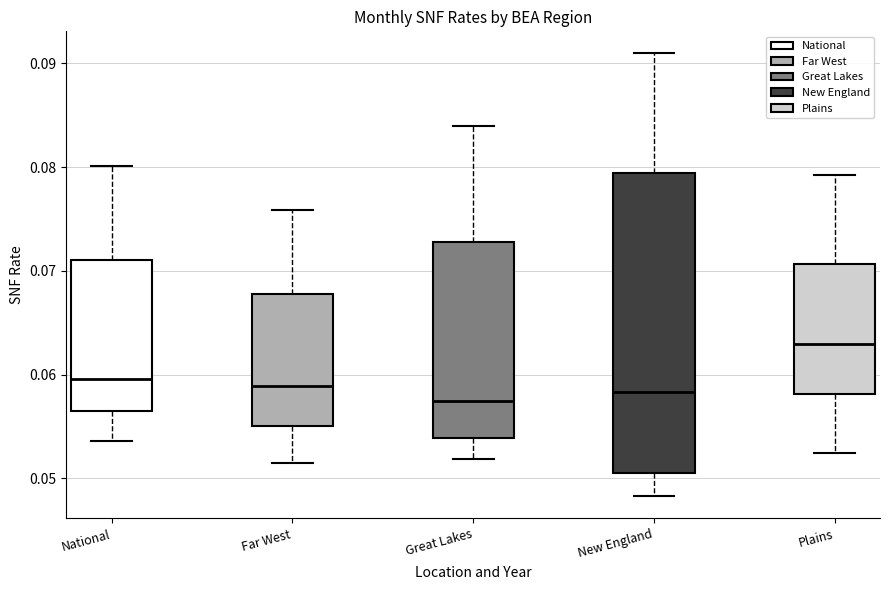

Reading left to right, read every box against the y-axis: the position of its median line, the range the box covers, and the ends of its whiskers. The values are not printed on the chart, so give them approximately, as read against the axis.

National: median 0.060, box 0.057 to 0.071, whiskers 0.054 to 0.080
Far West: median 0.059, box 0.055 to 0.068, whiskers 0.052 to 0.076
Great Lakes: median 0.057, box 0.054 to 0.073, whiskers 0.052 to 0.084
New England: median 0.058, box 0.051 to 0.079, whiskers 0.048 to 0.091
Plains: median 0.063, box 0.058 to 0.071, whiskers 0.052 to 0.079